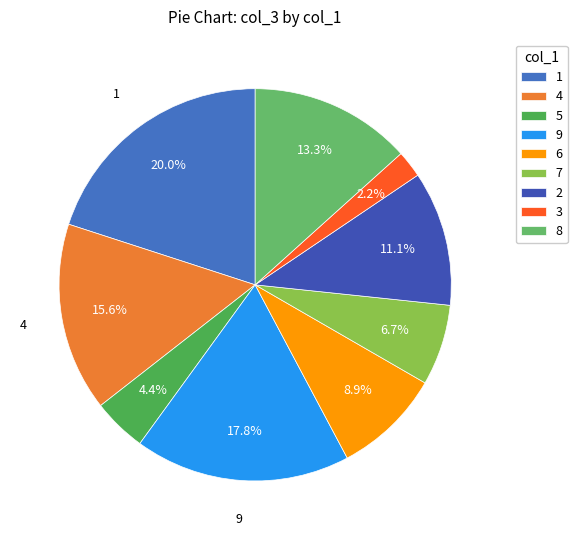

Rank the categories by value from lowest to highest.

3, 5, 7, 6, 2, 8, 4, 9, 1